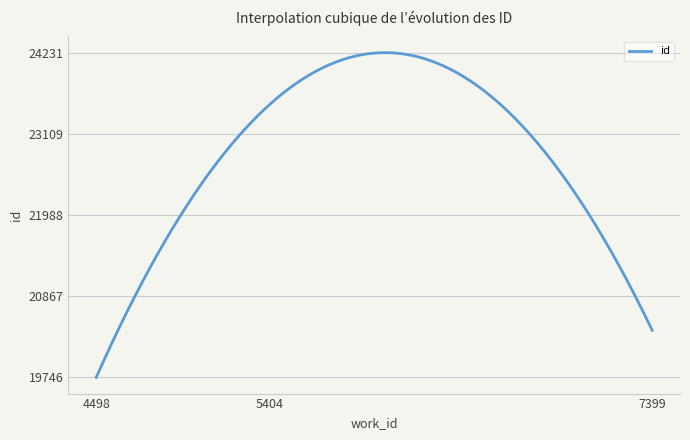

What is the minimum value shown in the chart?

19746.0